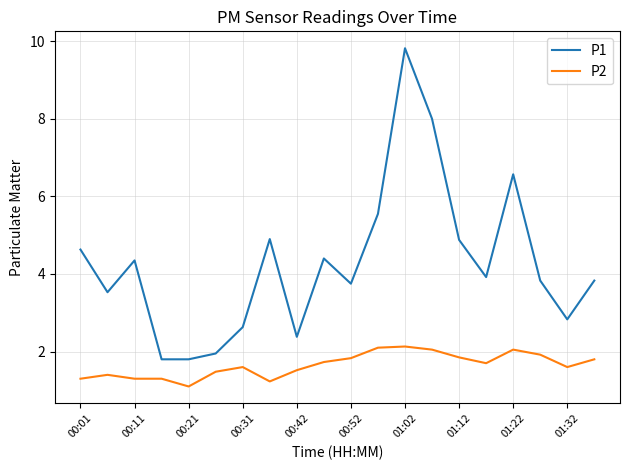

Which series has the widest spread of values?

P1